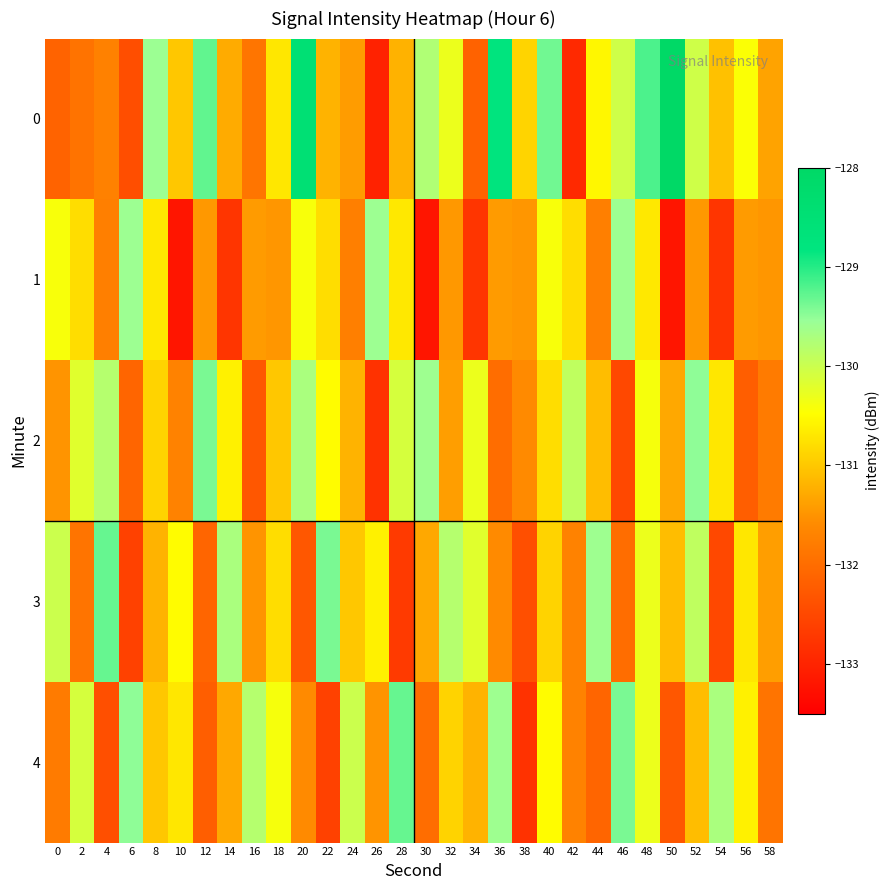

What is the total value across all series at 14?

-655.6